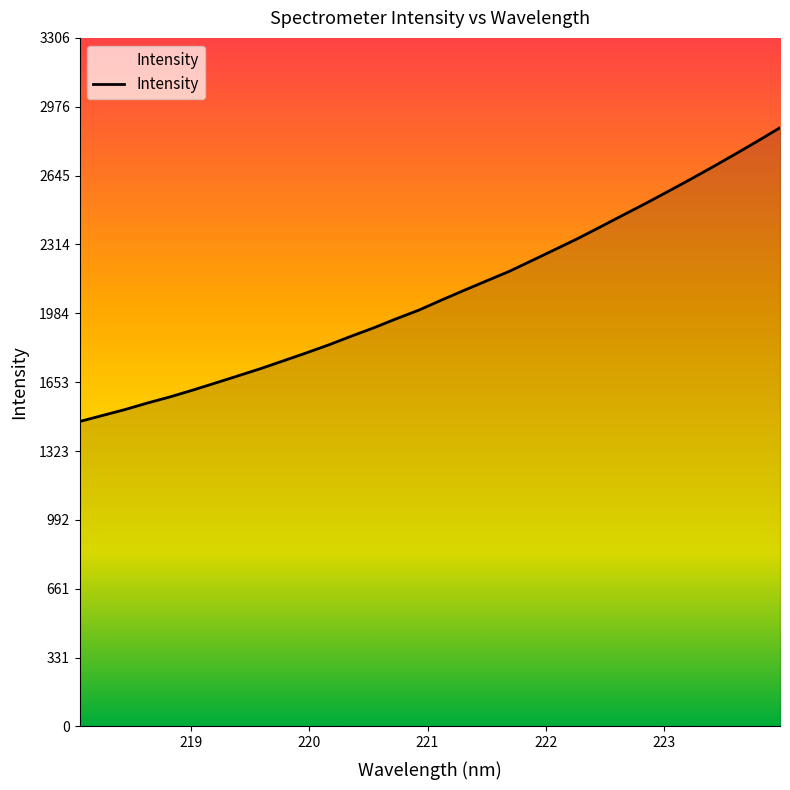

What is the greatest value displayed?

2875.0